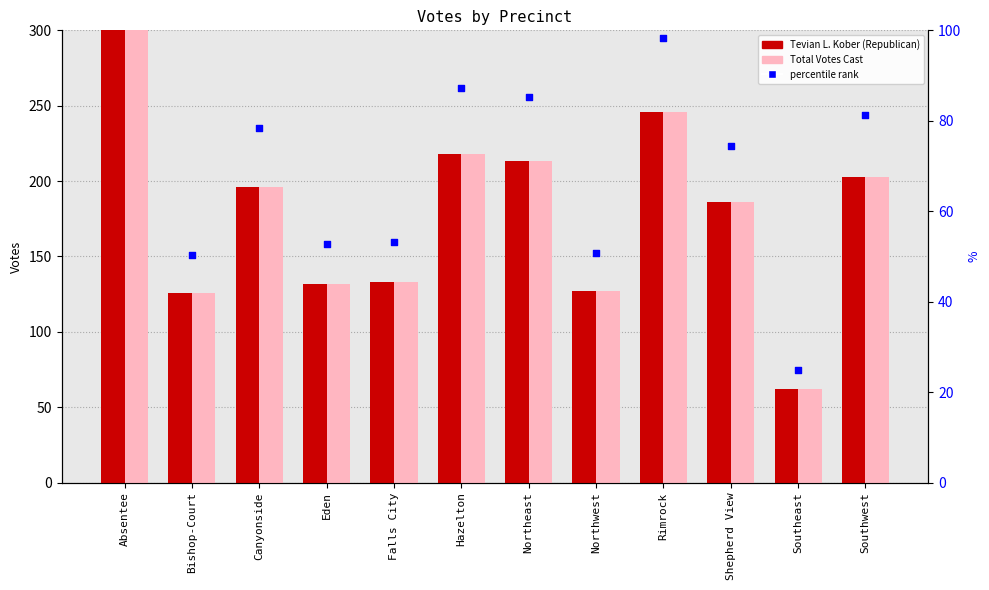

What are all the series names shown in the legend?

Tevian L. Kober (Republican), Total Votes Cast, percentile rank